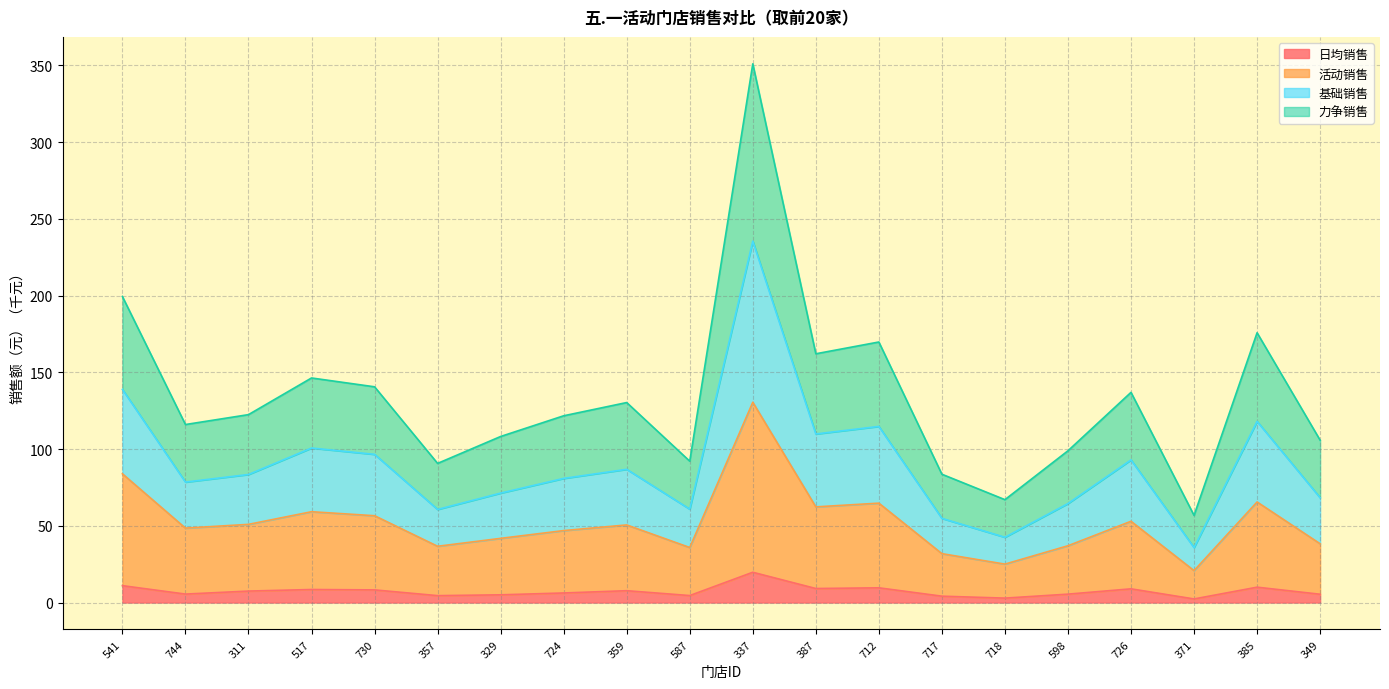

Rank the categories by 基础销售 value from lowest to highest.

371, 718, 717, 357, 587, 598, 349, 329, 744, 724, 311, 359, 726, 730, 517, 387, 712, 385, 541, 337